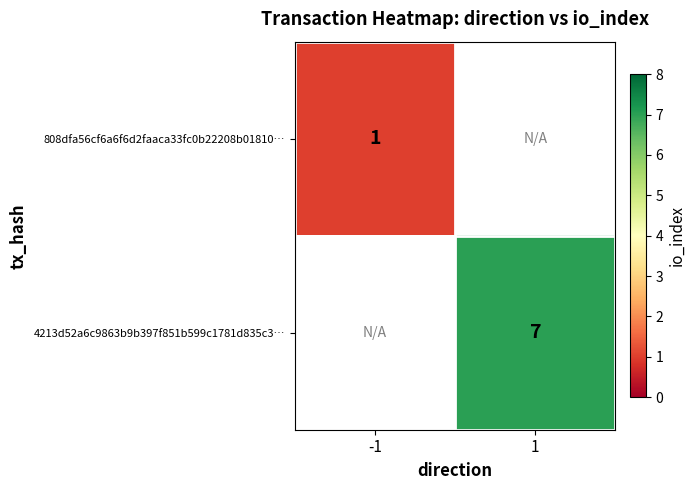

Between 1 and -1, which is larger?

-1